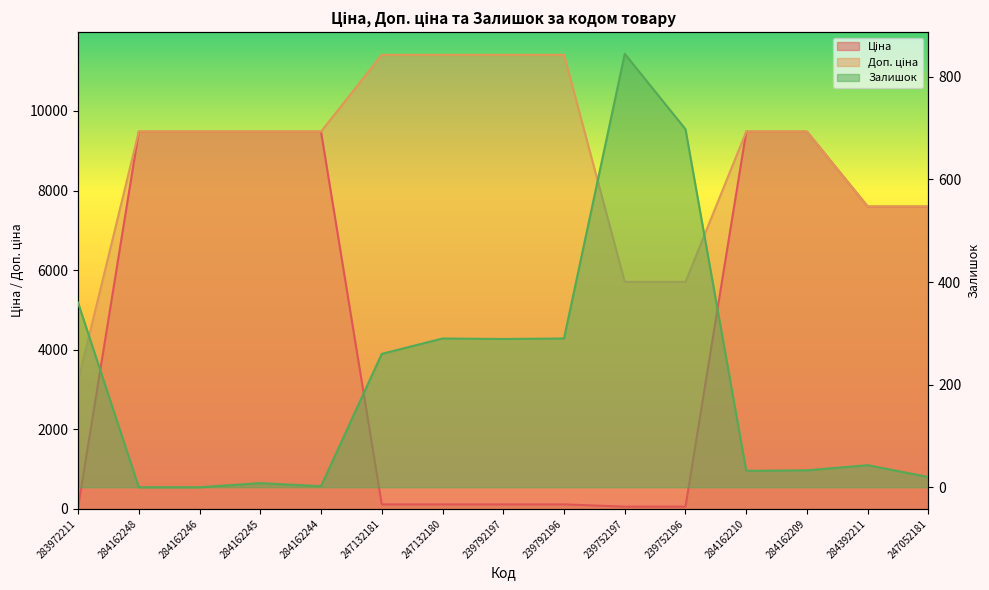

The value of Ціна at 284162209 is 9480.1. True or false?

True